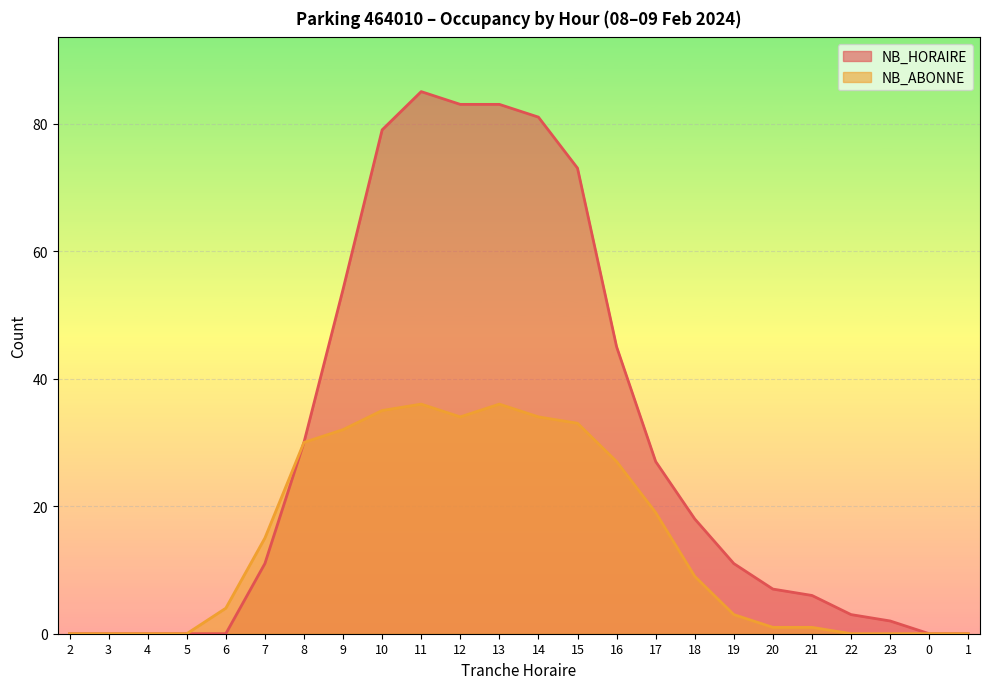

The NB_HORAIRE series shows 56 at 12. True or false?

False